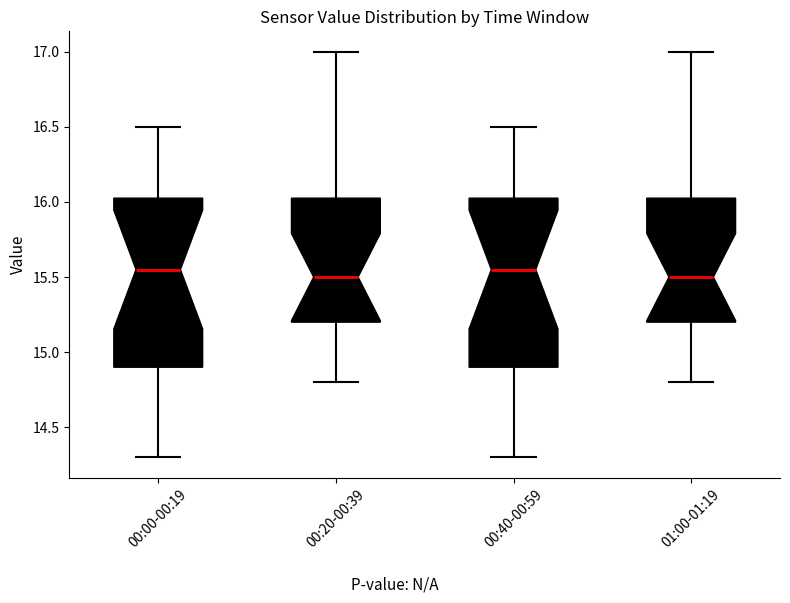

Where is the upper edge of the box for 01:00-01:19 on the y-axis? The values are not printed on the chart, so give them approximately, as read against the axis.

16.05